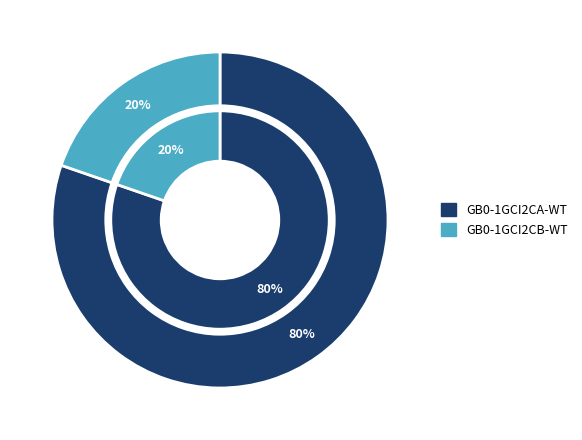

Count the number of slices in the pie.

2